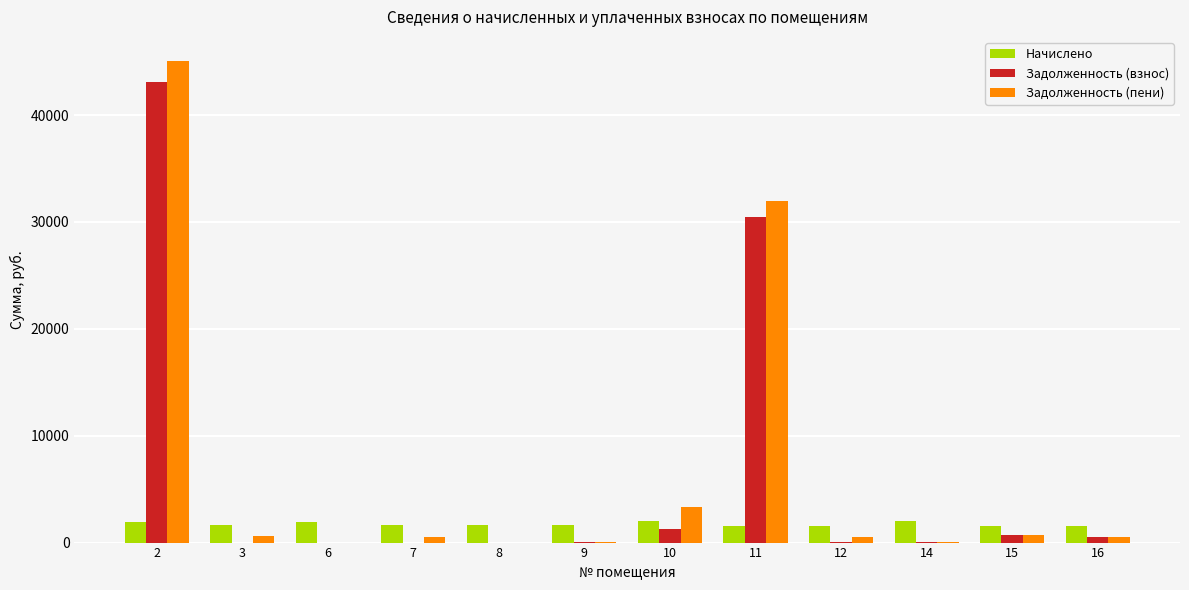

Are the bars horizontal?

No